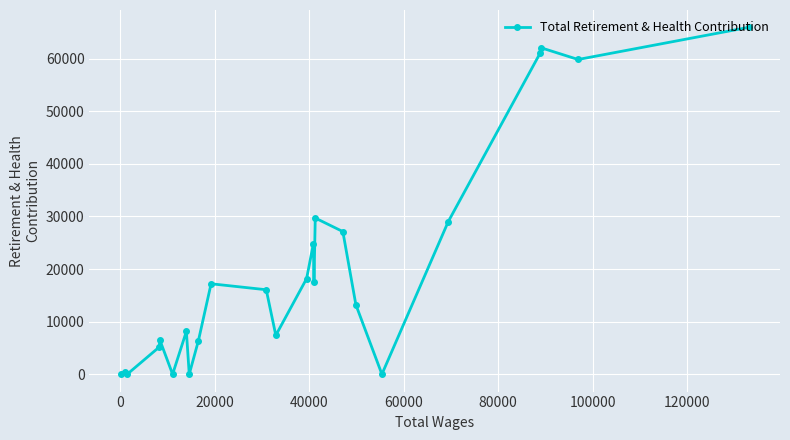

What is the average value?

19820